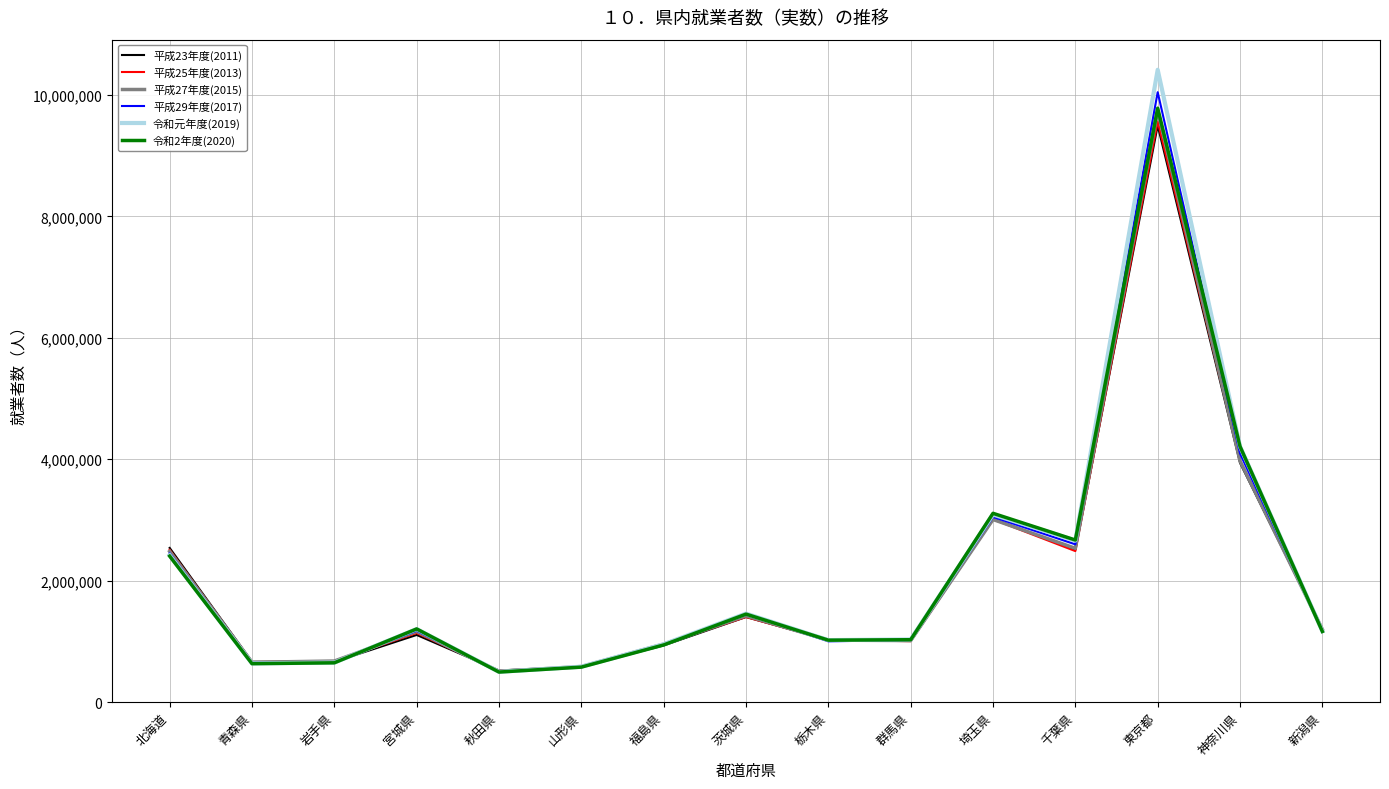

The 令和元年度(2019) series shows 4210138 at 千葉県. True or false?

False